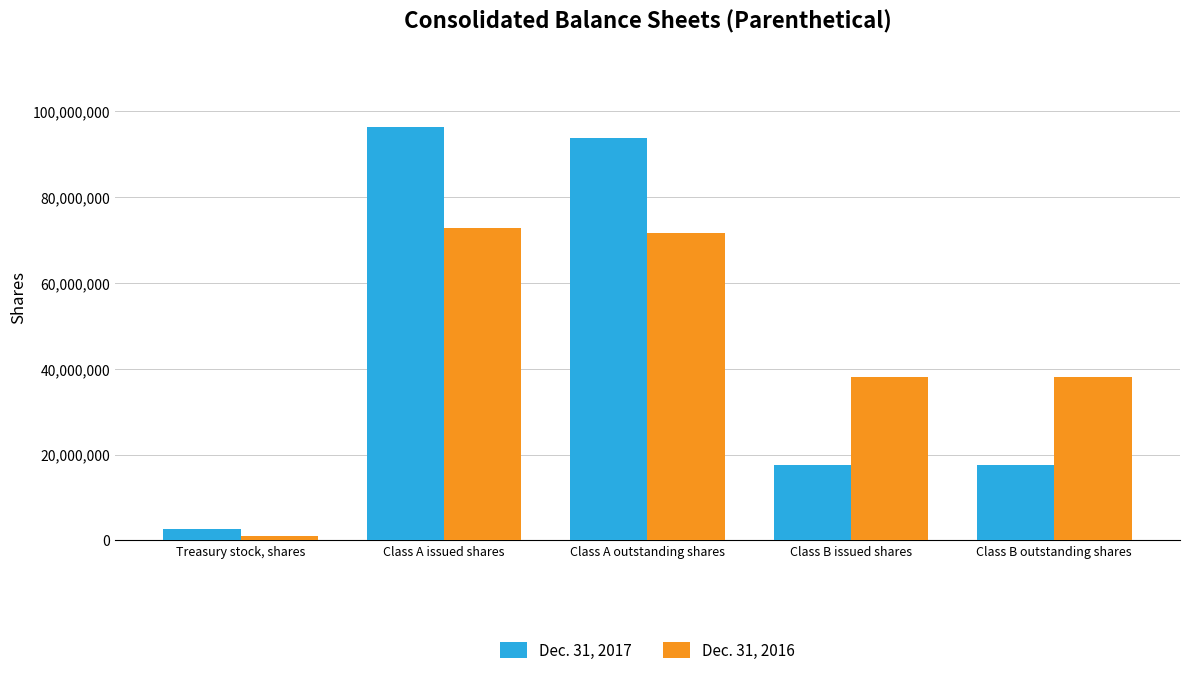

Reading left to right, extract all data points from this chart.

Dec. 31, 2017: Treasury stock, shares=2617587	Class A issued shares=96258847	Class A outstanding shares=93641260	Class B issued shares=17667251	Class B outstanding shares=17667251
Dec. 31, 2016: Treasury stock, shares=1095048	Class A issued shares=72681218	Class A outstanding shares=71586170	Class B issued shares=38002344	Class B outstanding shares=38002344